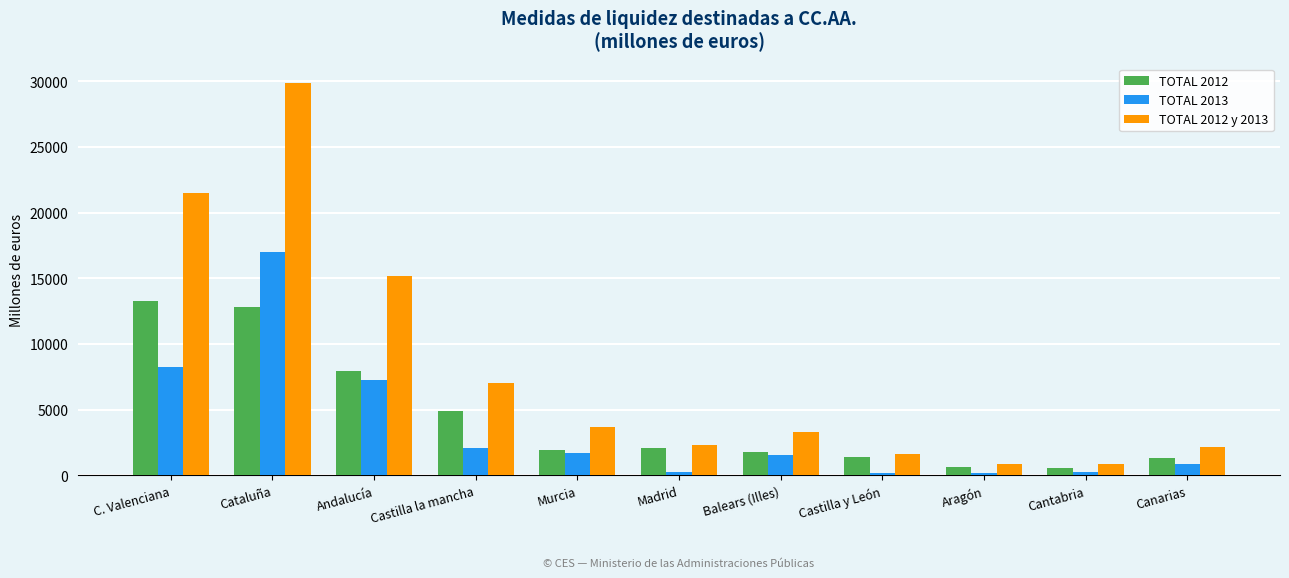

How many data points in TOTAL 2013 are less than 1522?

5